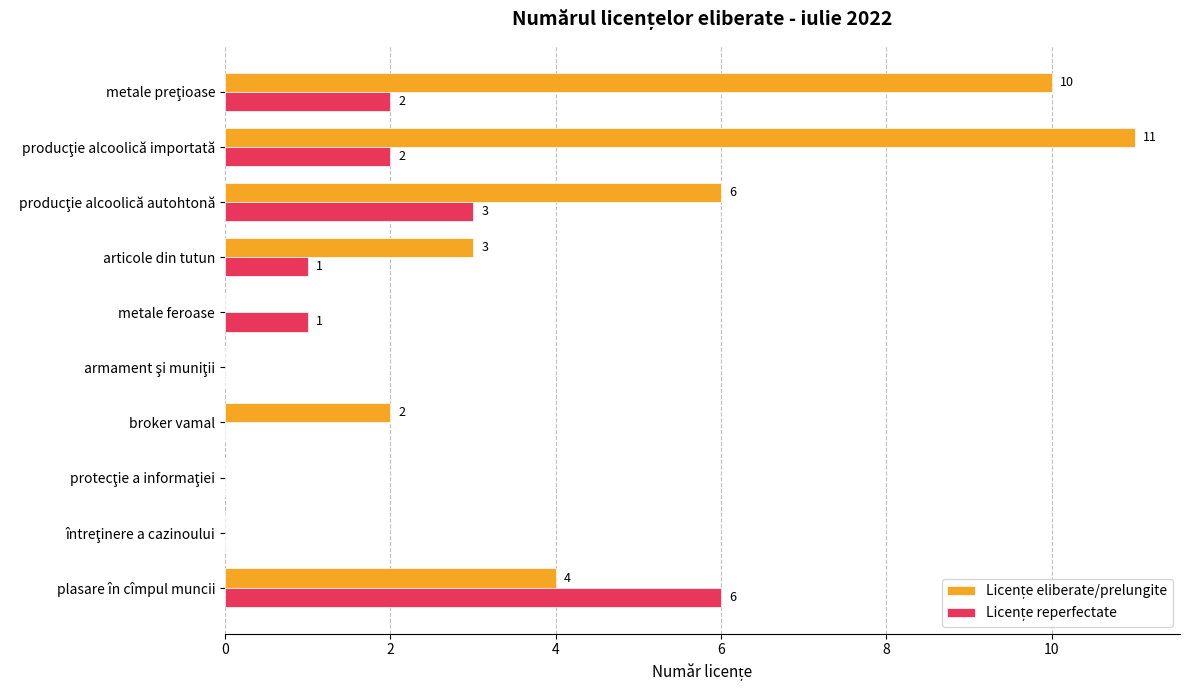

What is the maximum value shown in the chart?

11